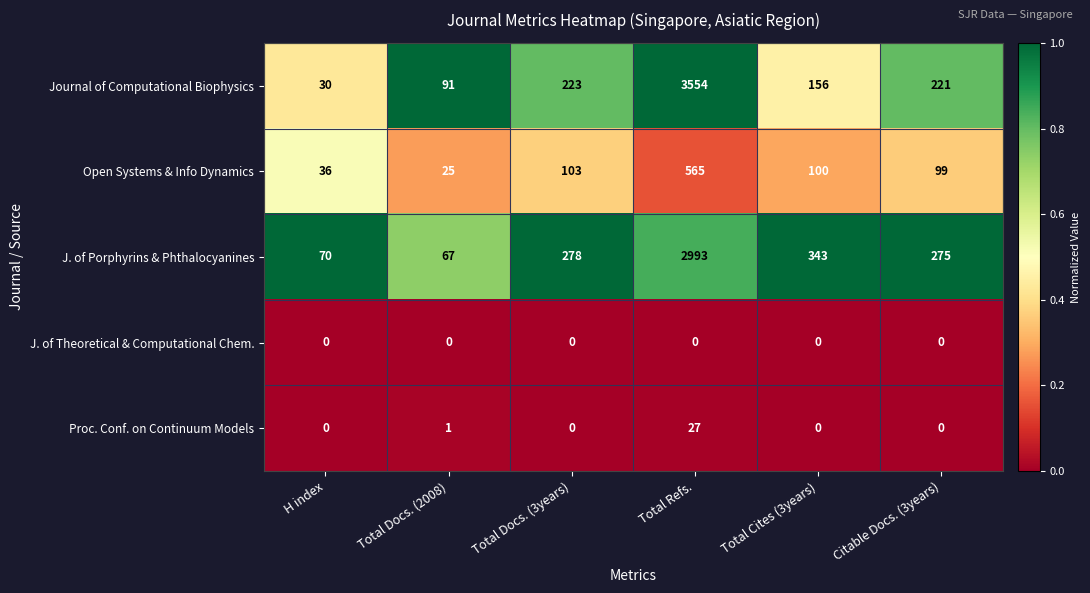

At which label is J. of Porphyrins & Phthalocyanines closest to 1530?

Total Cites (3years)